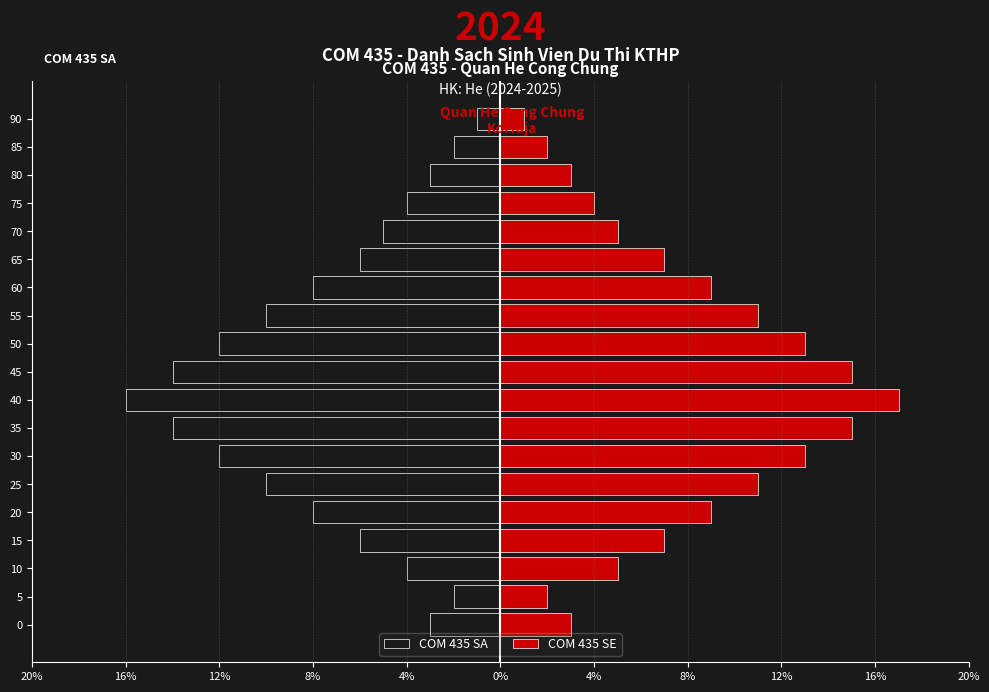

What are all the series names shown in the legend?

COM 435 SA, COM 435 SE